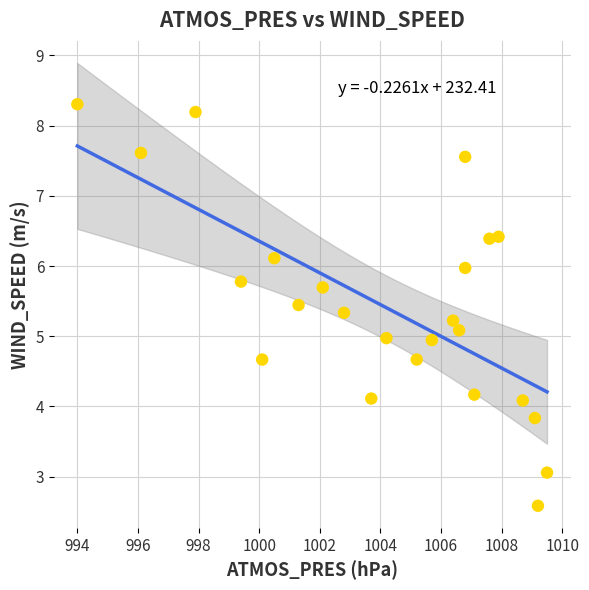

What is the range of Y values (max minus min)?

5.7